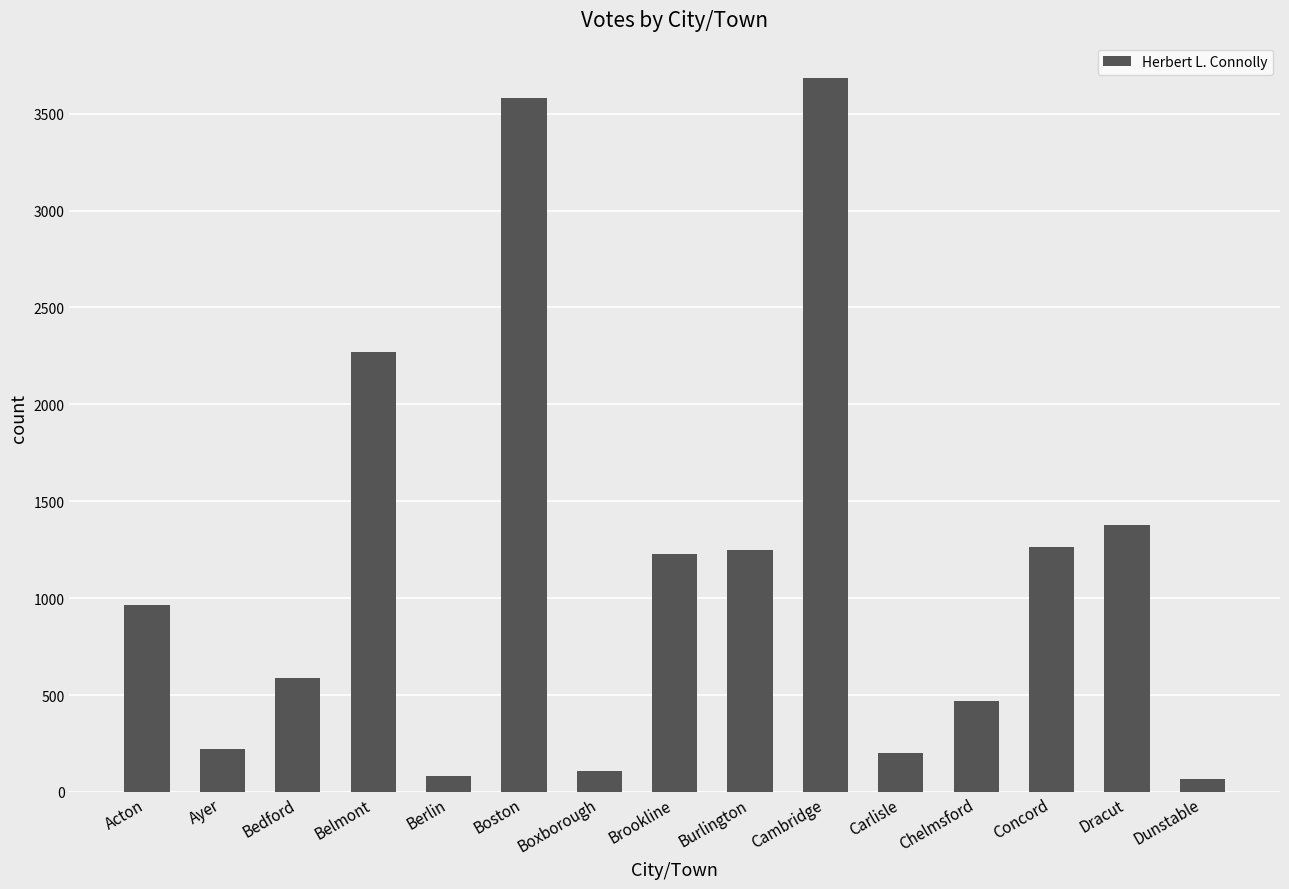

Count the number of data series in this chart.

1